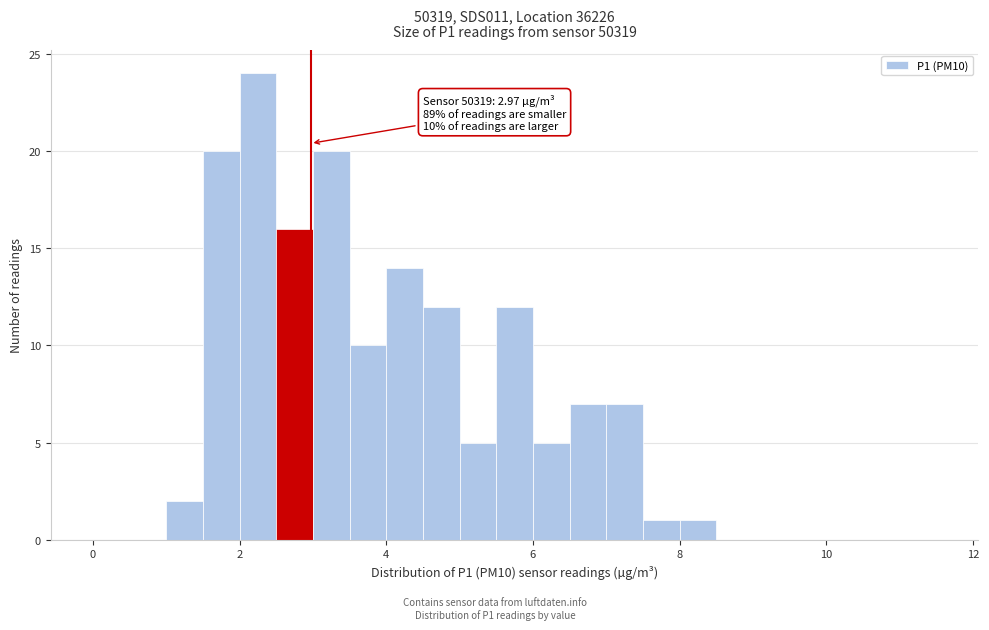

Read against the x-axis, roughly where is the centre of the tallest bar?

2.2